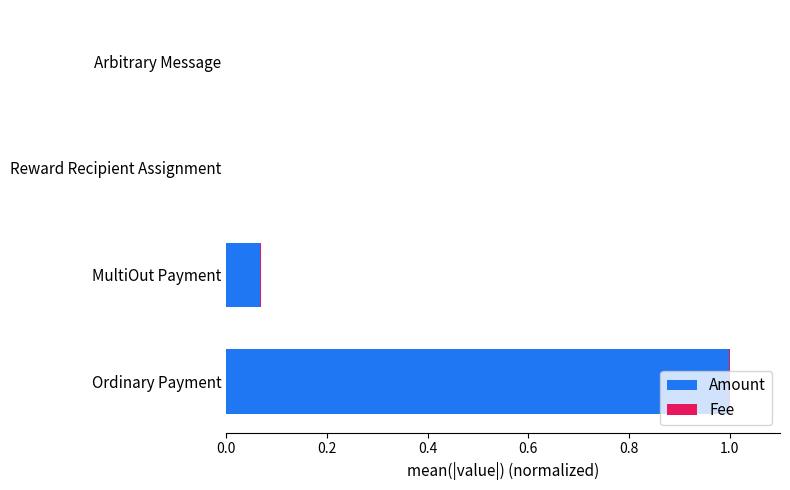

What is the sum of all Amount values?

1.1